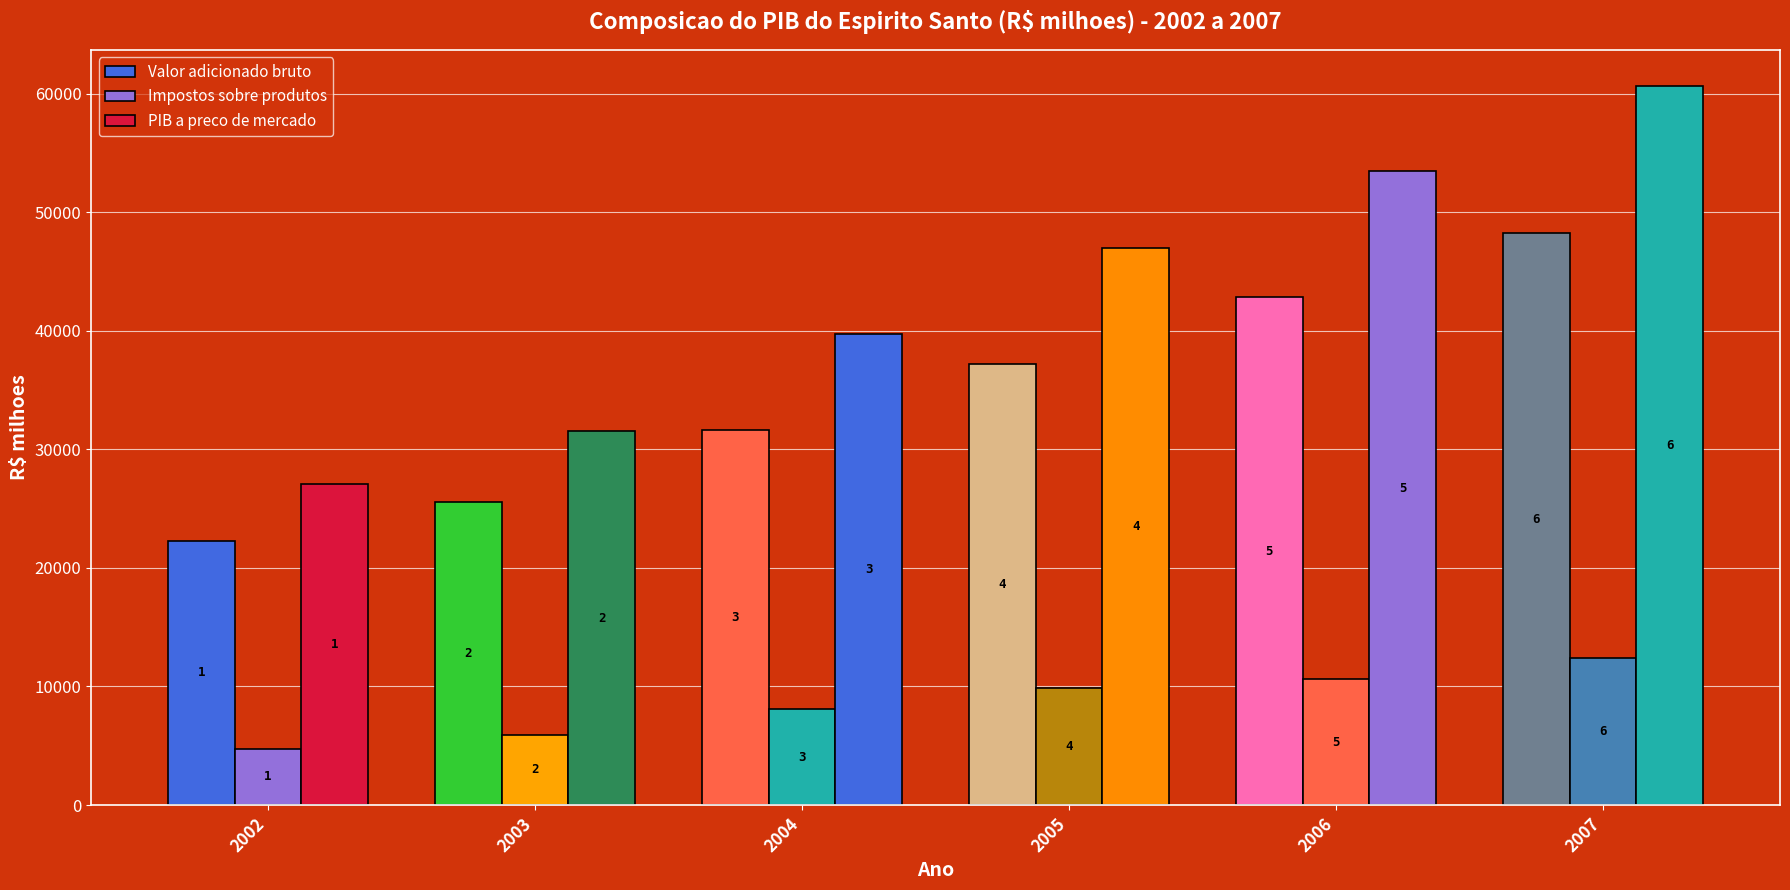

Which series changed the most between 2004 and 2005?

PIB a preco de mercado